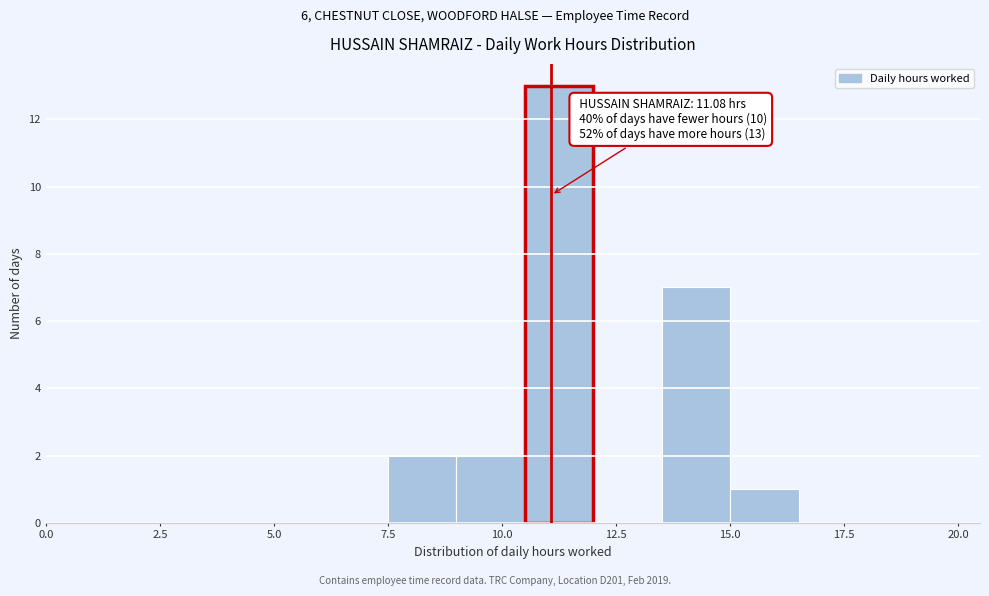

Around what value on the x-axis is the tallest bar? Give the approximate position of its centre, as read against the axis.

11.5